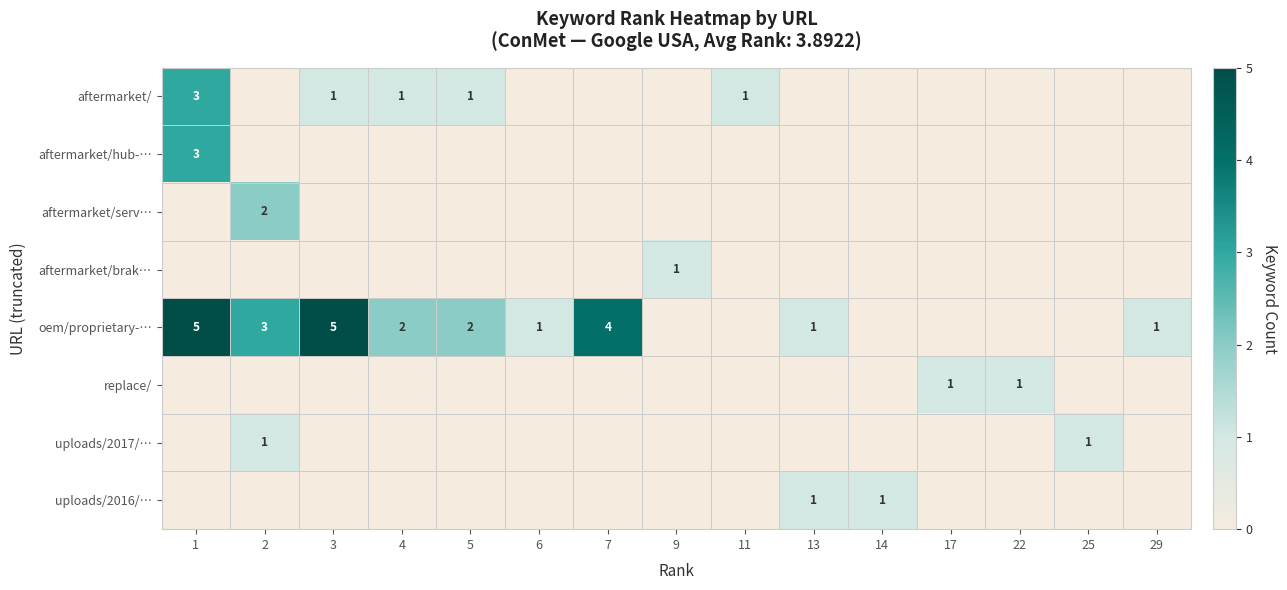

The oem/proprietary-… series shows 1 at 6. True or false?

True